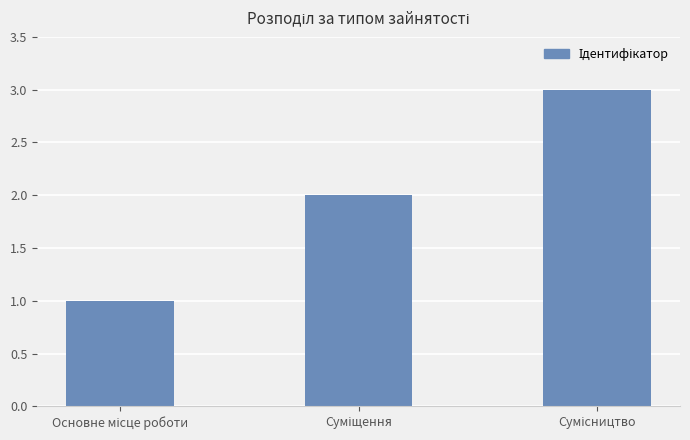

What is the sum of all values?

6